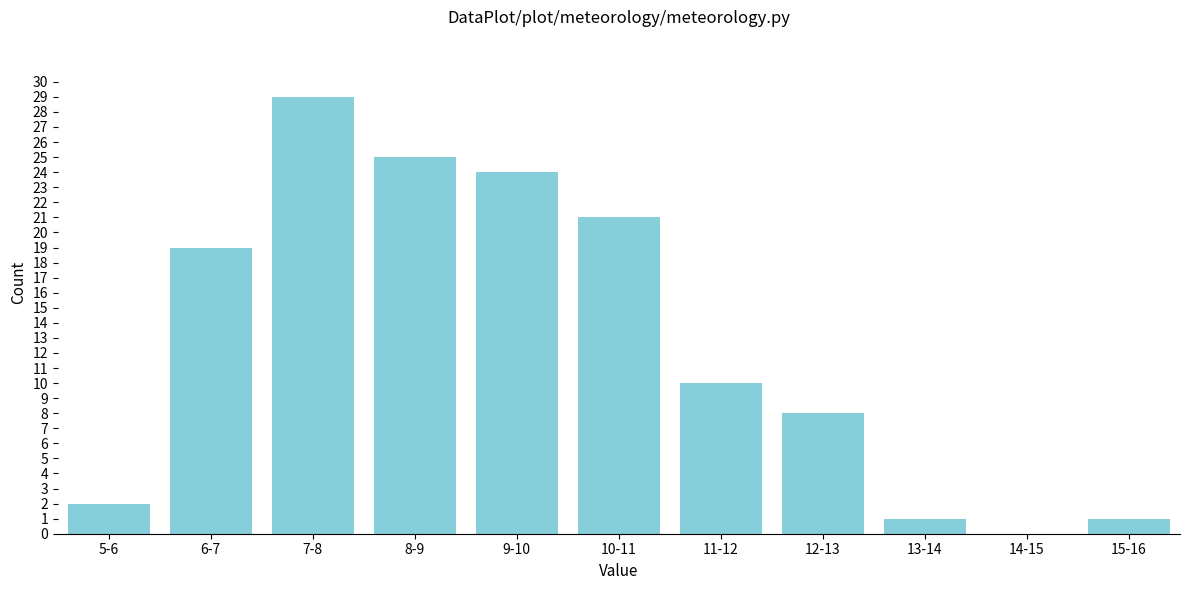

Reading right to left, list all the values displayed in this chart.

15-16=1	14-15=0	13-14=1	12-13=8	11-12=10	10-11=21	9-10=24	8-9=25	7-8=29	6-7=19	5-6=2